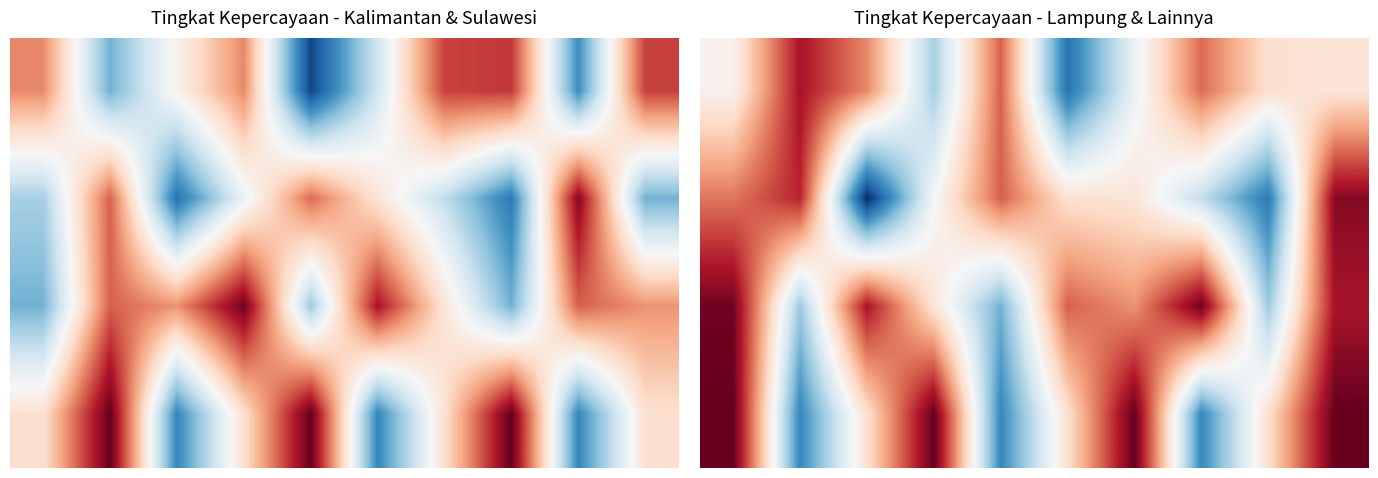

Which series has the widest spread of values?

1.0